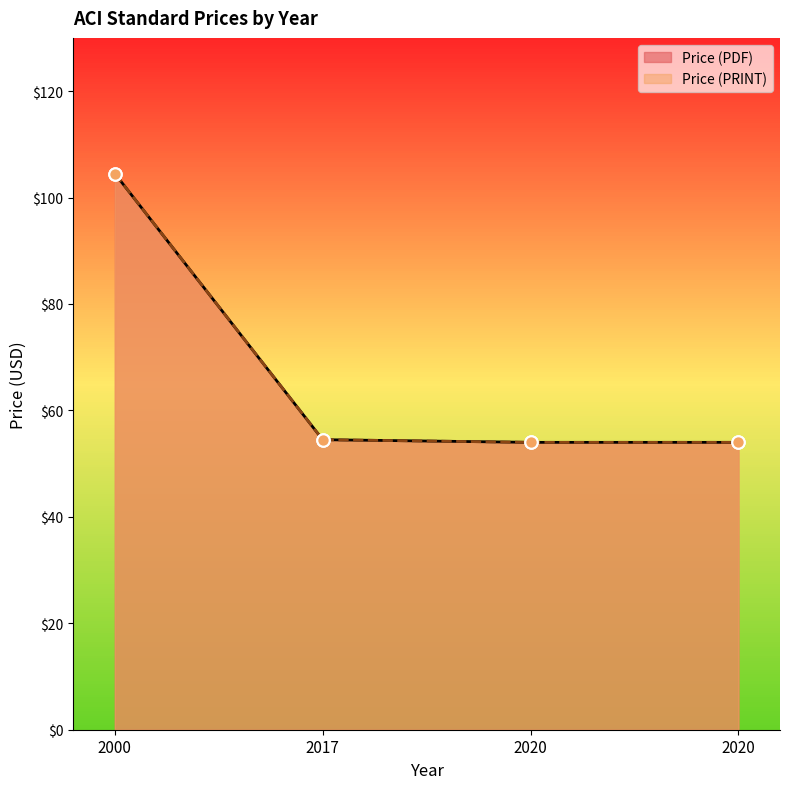

At how many categories does at least one series exceed 75?

1